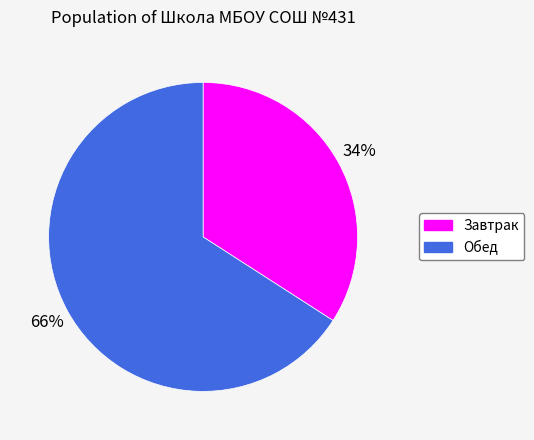

Which slice represents more than half of the pie?

Обед